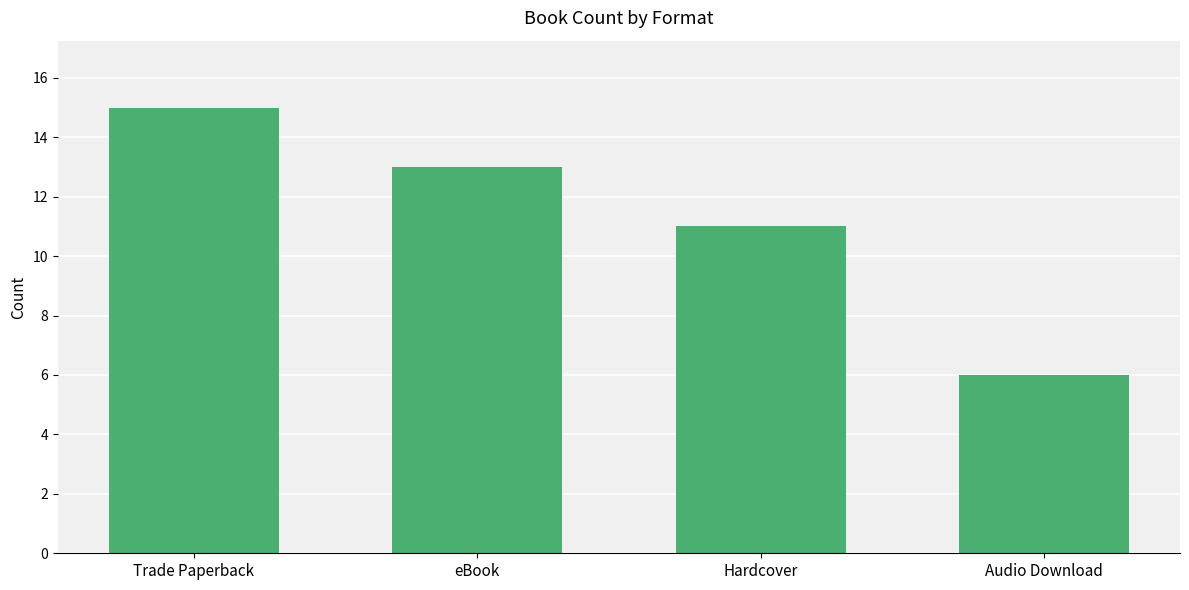

What is the label of the 4th bar from the left?

Audio Download